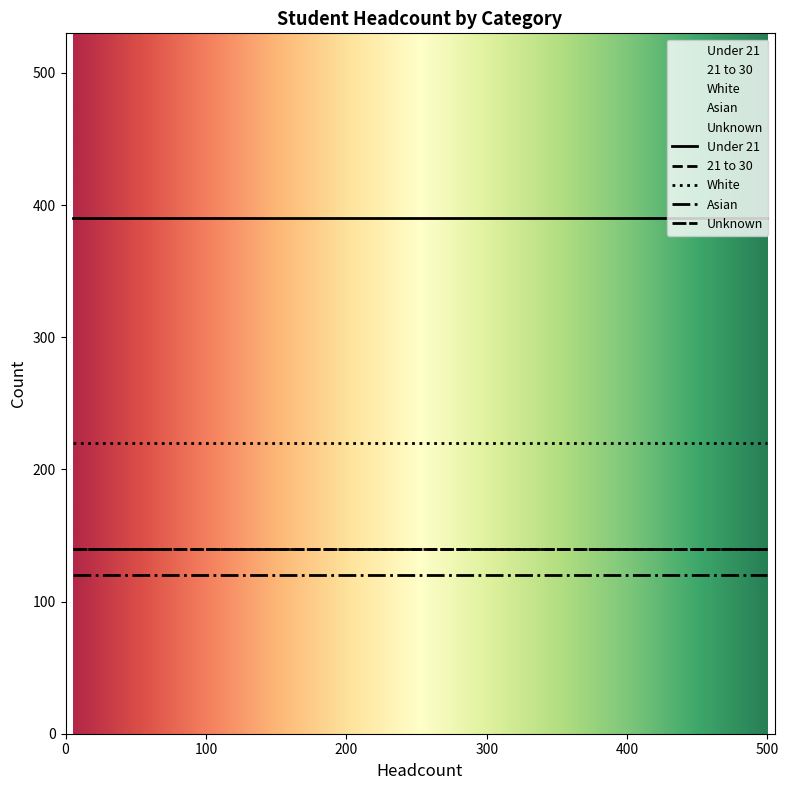

Reading left to right, extract all data points from this chart.

Under 21: UK=390	Other EU=390	Non-EU=390	White=390	Black=390	Asian=390	Other=390	Unknown=390	Male=390	Female=390	Yes=390	No=390	HE-level=390
21 to 30: UK=140	Other EU=140	Non-EU=140	White=140	Black=140	Asian=140	Other=140	Unknown=140	Male=140	Female=140	Yes=140	No=140	HE-level=140
White: UK=220	Other EU=220	Non-EU=220	White=220	Black=220	Asian=220	Other=220	Unknown=220	Male=220	Female=220	Yes=220	No=220	HE-level=220
Asian: UK=120	Other EU=120	Non-EU=120	White=120	Black=120	Asian=120	Other=120	Unknown=120	Male=120	Female=120	Yes=120	No=120	HE-level=120
Unknown: UK=140	Other EU=140	Non-EU=140	White=140	Black=140	Asian=140	Other=140	Unknown=140	Male=140	Female=140	Yes=140	No=140	HE-level=140